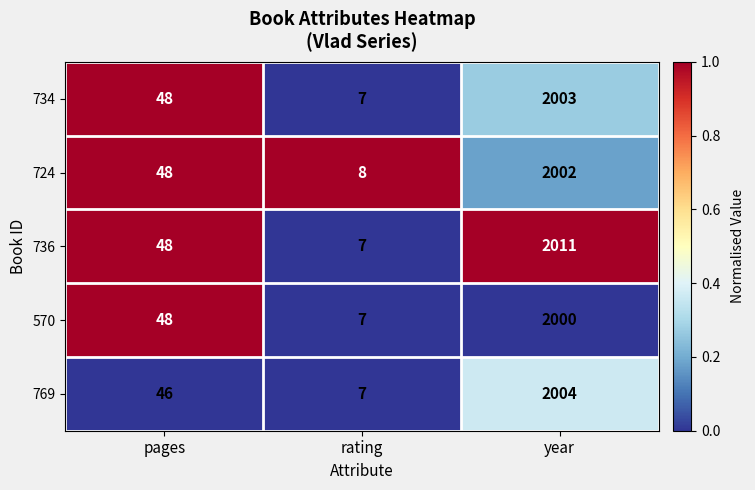

The value of 570 at year is 727. True or false?

False